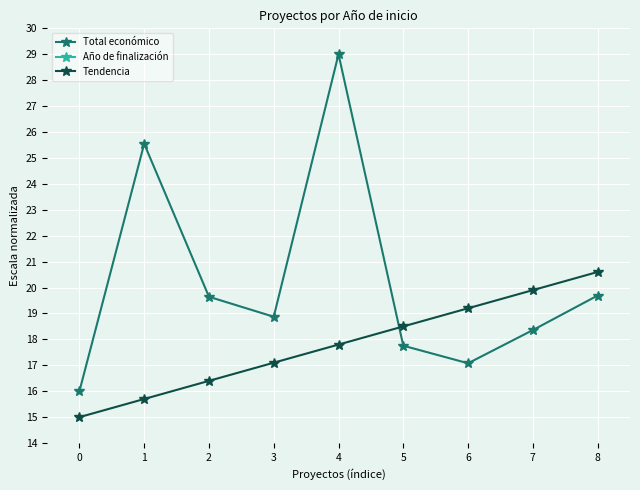

True or false: Año de finalización has a value of -25.7 at 2.

True